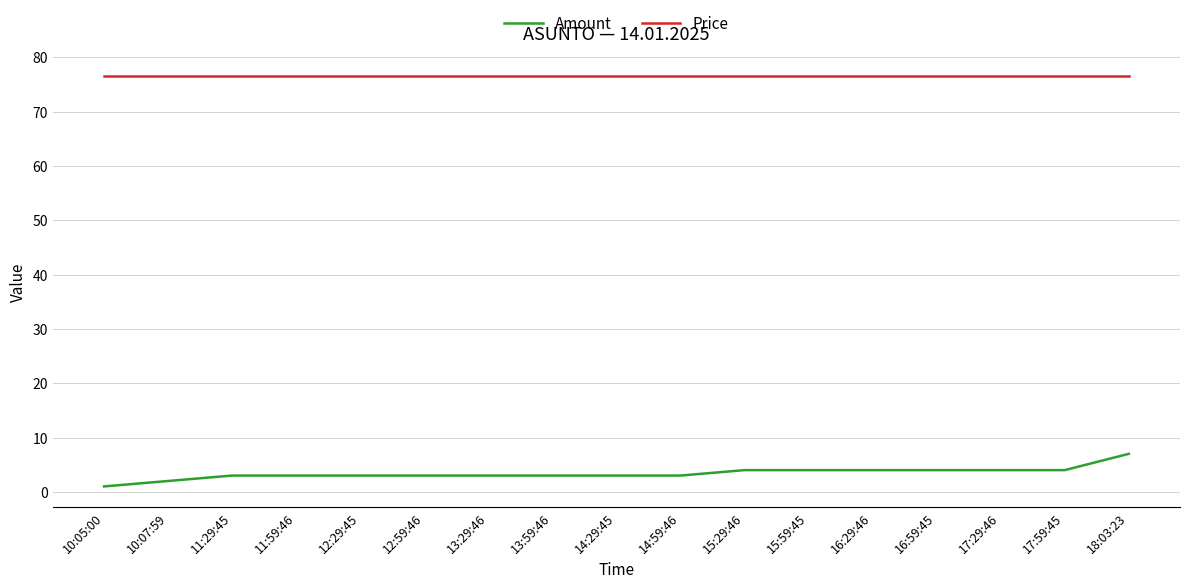

What is the maximum value shown in the chart?

76.5